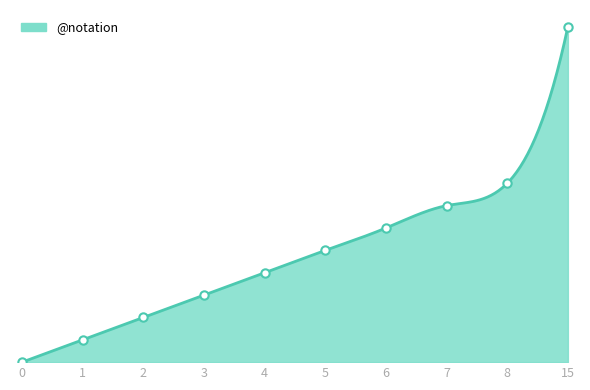

What is the sum of the values at 7 and 5?

12